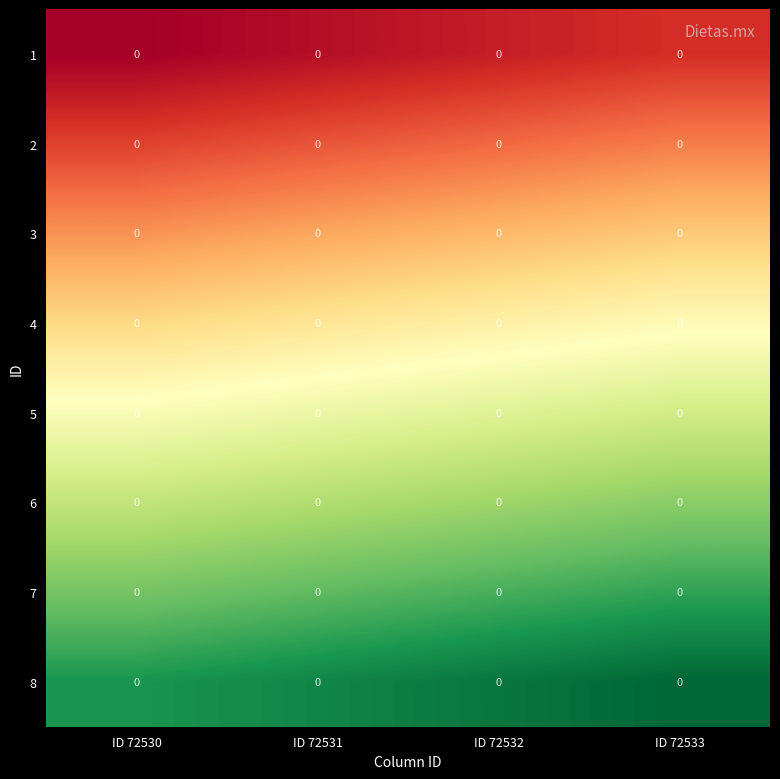

Is it true that row_0 equals 0.0 at ID 72533?

True